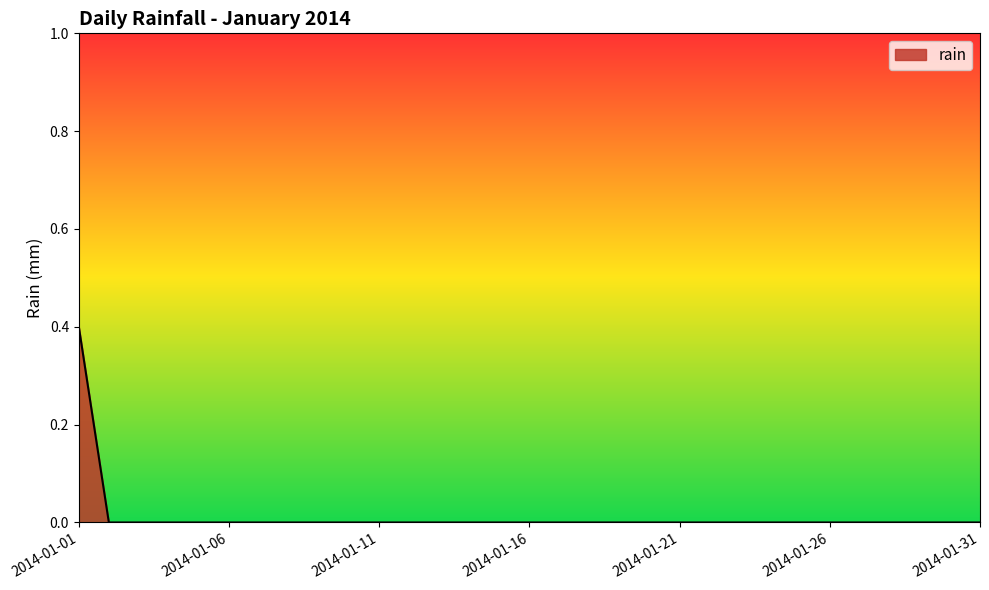

How many lines are shown in the chart?

1